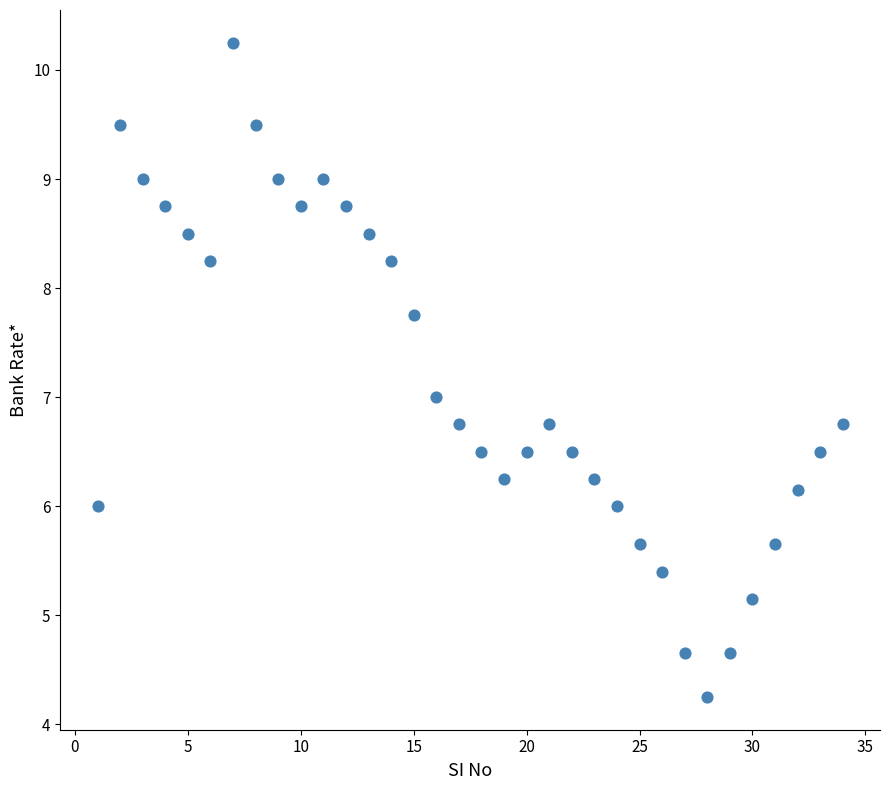

What is the range of Y values (max minus min)?

6.0